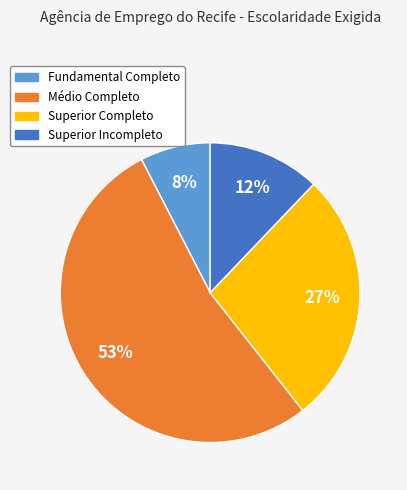

Does Médio Completo account for over 50% of the chart?

Yes